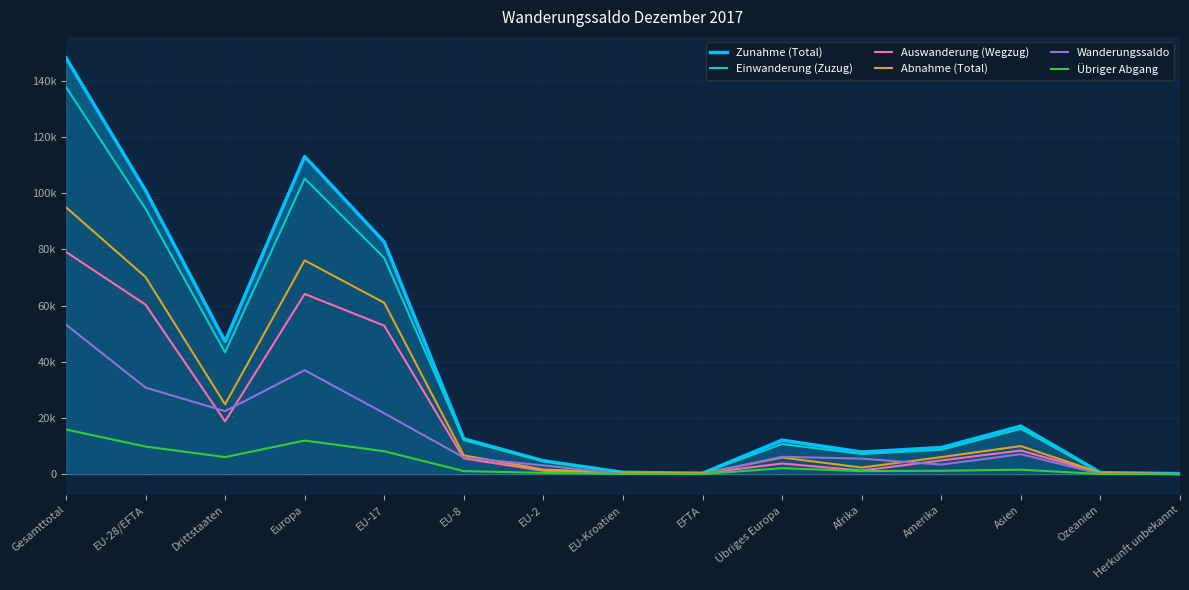

Does the chart have visible grid lines?

Yes